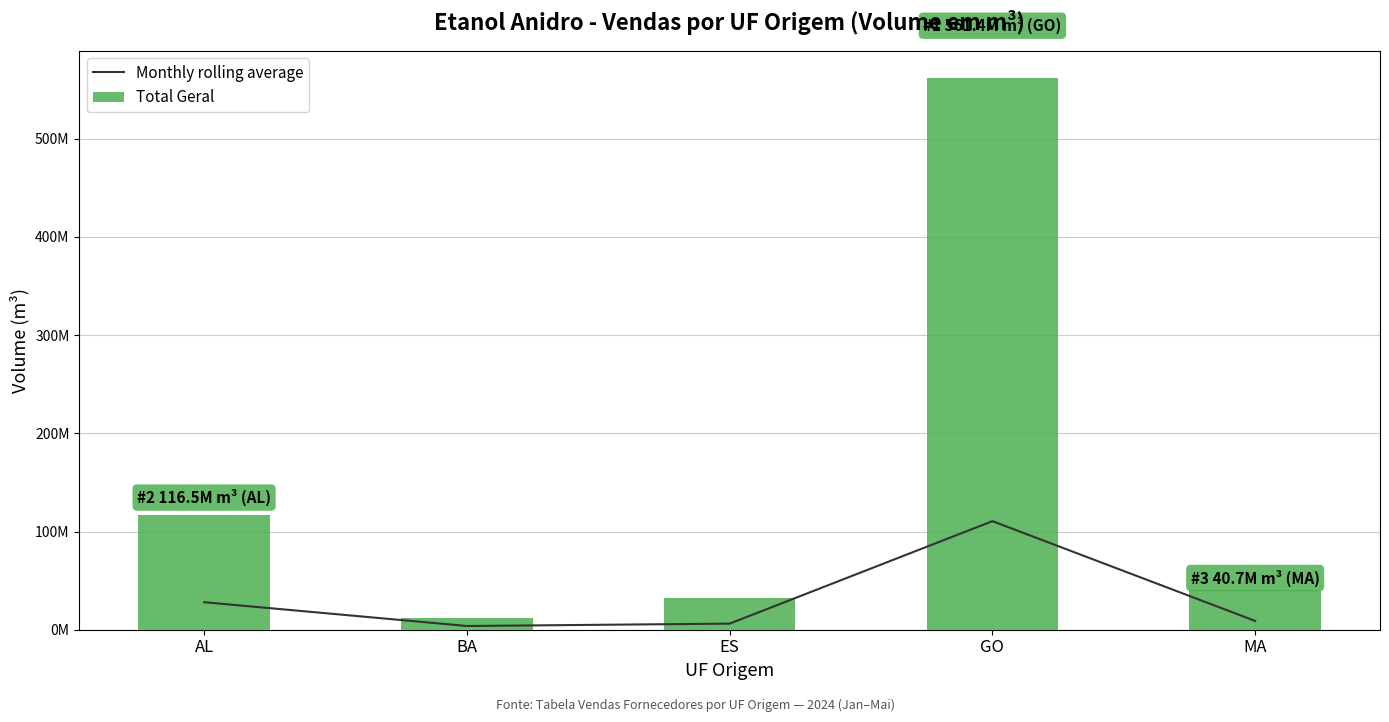

Is it true that Monthly rolling average equals 12527649.9 at MA?

False